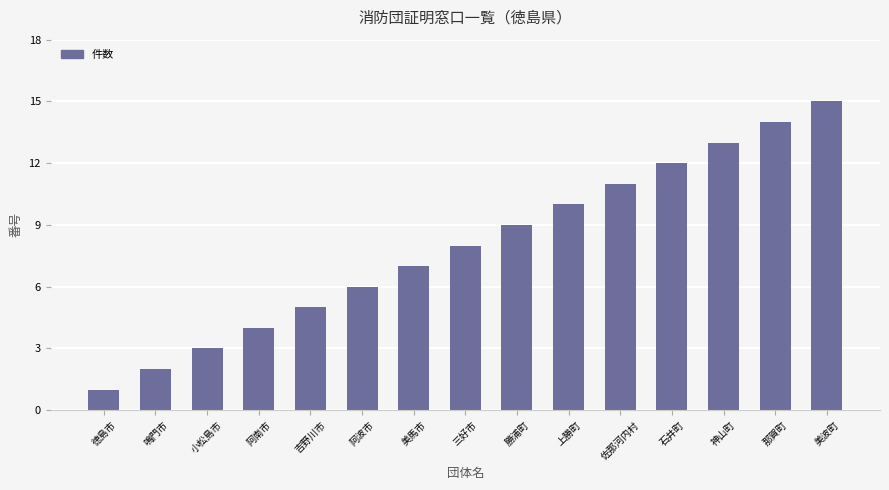

How many series are shown in this chart?

1